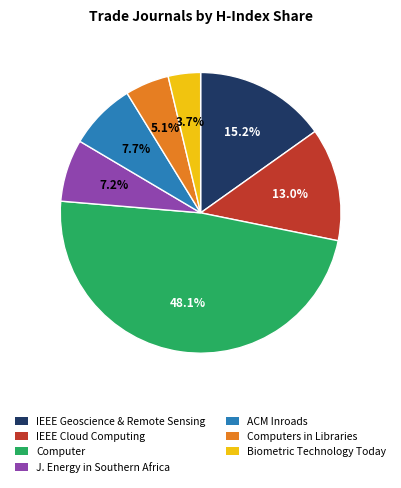

Rank the categories by value from highest to lowest.

Computer, IEEE Geoscience & Remote Sensing, IEEE Cloud Computing, ACM Inroads, J. Energy in Southern Africa, Computers in Libraries, Biometric Technology Today